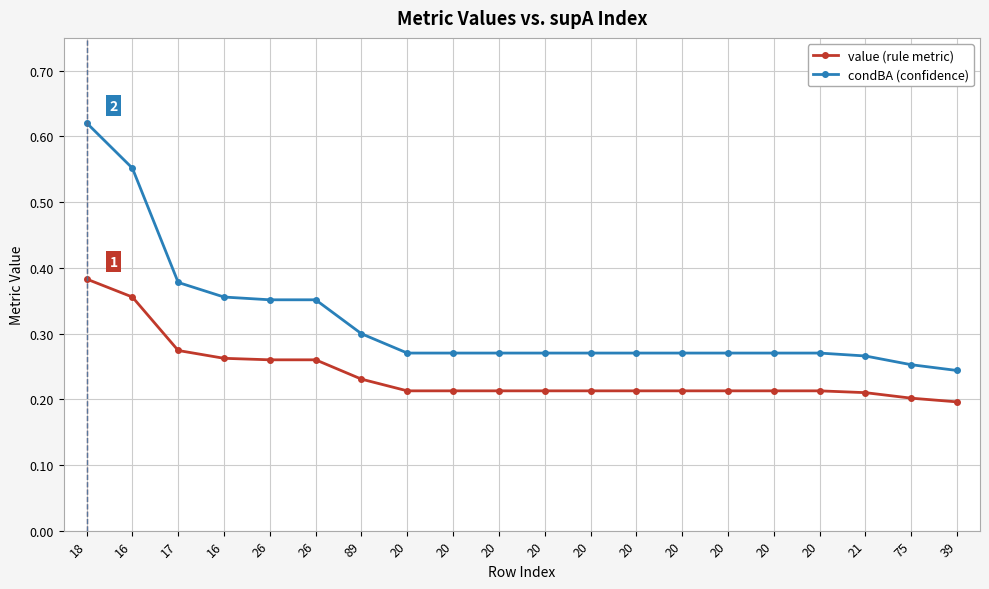

Between 20 and 75, which series saw the biggest shift?

condBA (confidence)